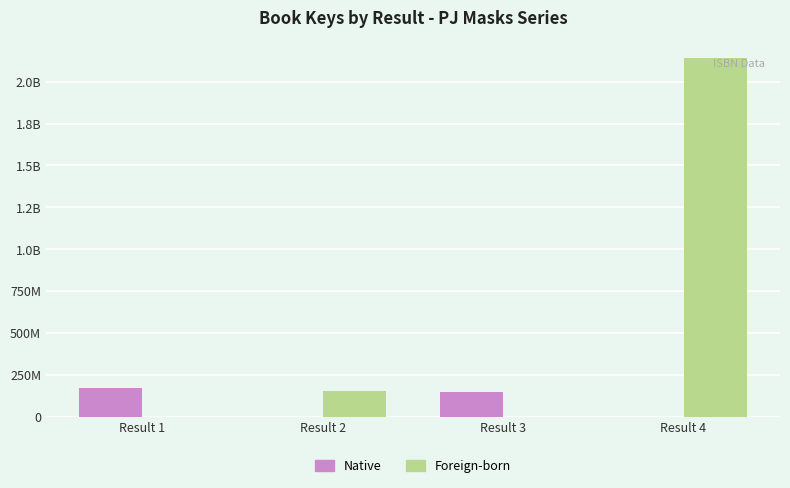

True or false: Foreign-born has a value of 0 at Result 1.

True